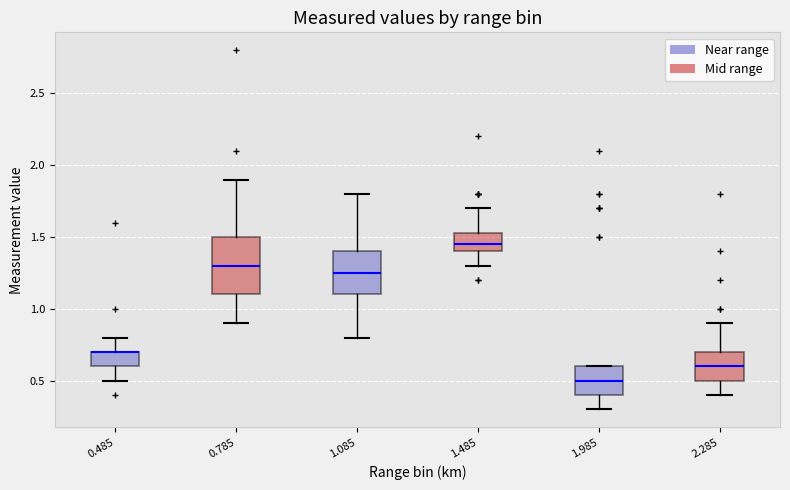

Where does the upper whisker of the box at x = 0.485 end on the y-axis? The values are not printed on the chart, so give them approximately, as read against the axis.

0.80